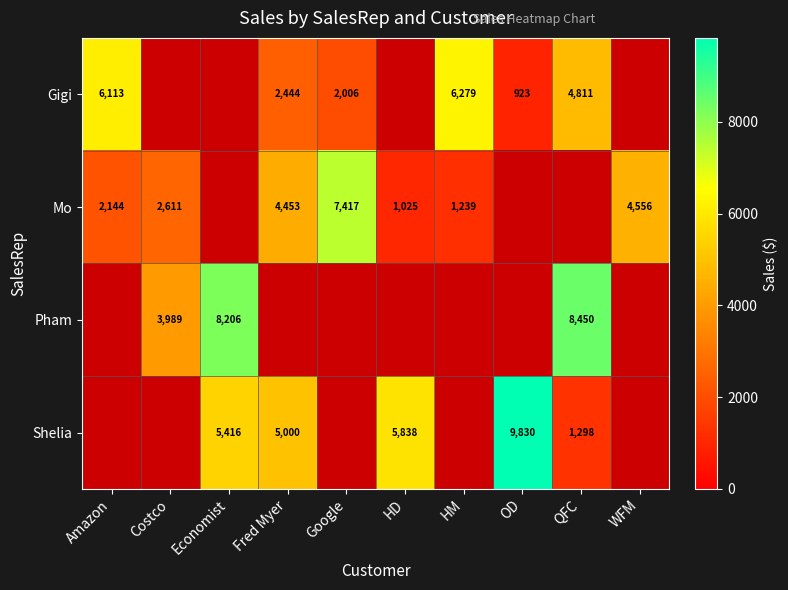

Is the value of Mo at HD greater than the value of Pham at Economist?

No